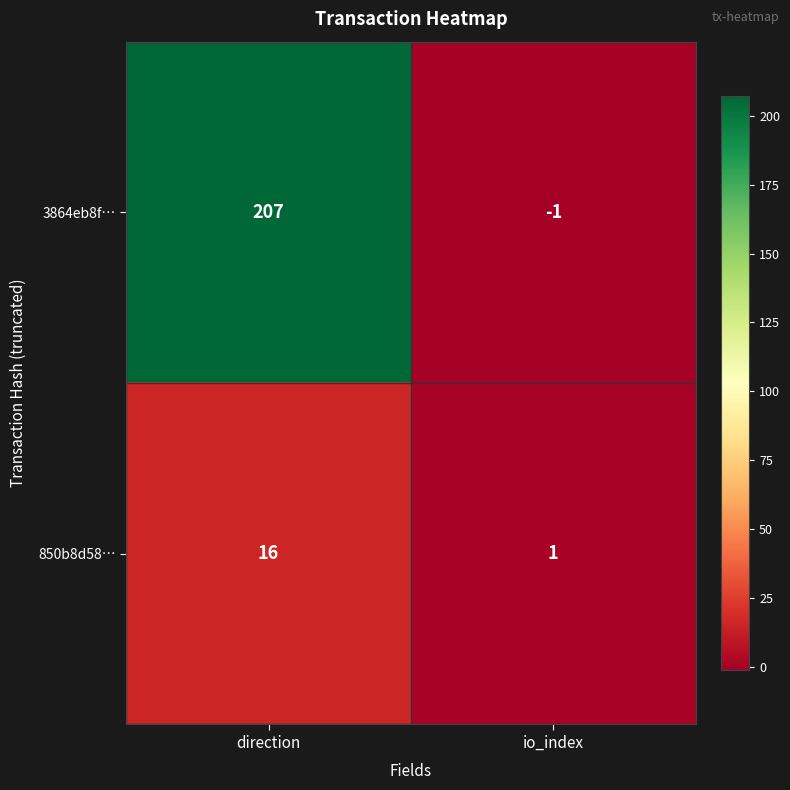

The 3864eb8f… series shows 207 at direction. True or false?

True